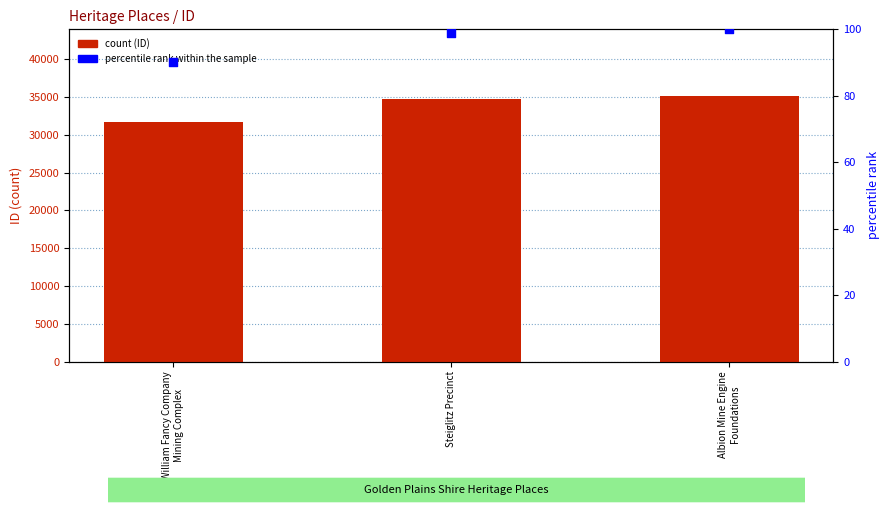

At which category is the sum across all series the highest?

Albion Mine Engine
Foundations